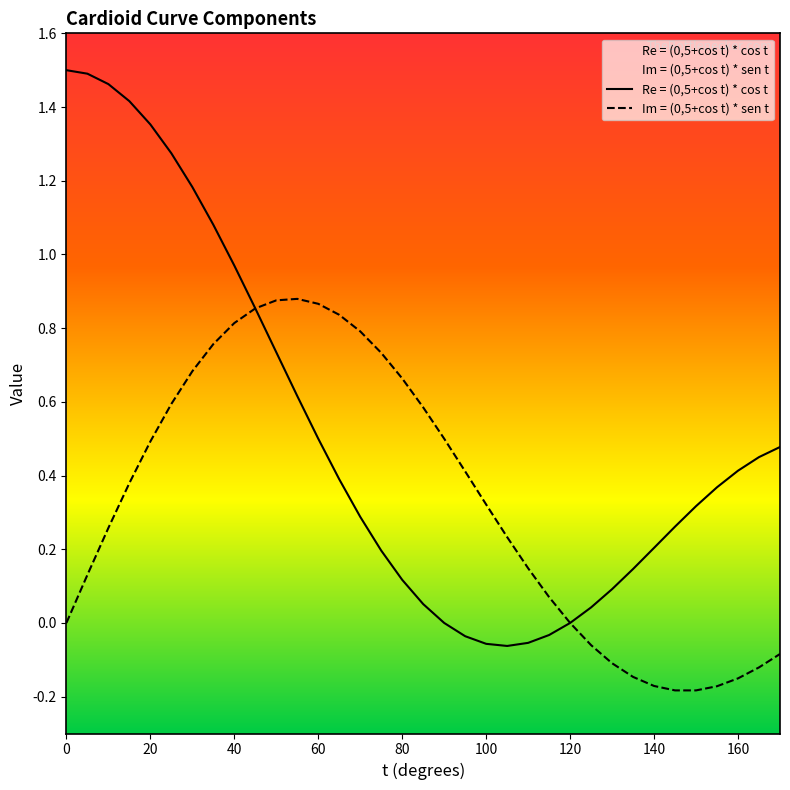

What is the value of the Im = (0,5+cos t) * sen t point at the 30th from the left?

-0.2